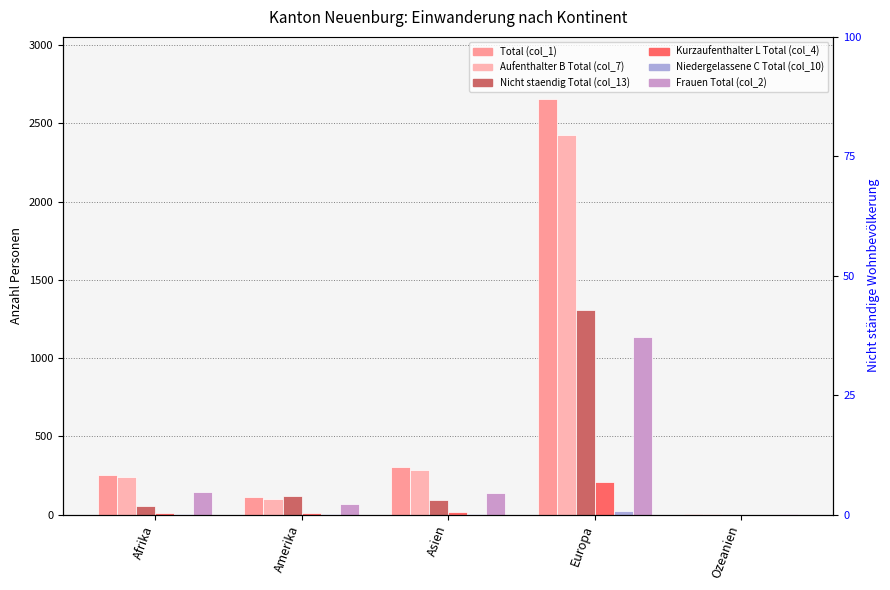

What is the difference between the Frauen Total (col_2) values at Asien and Amerika?

73